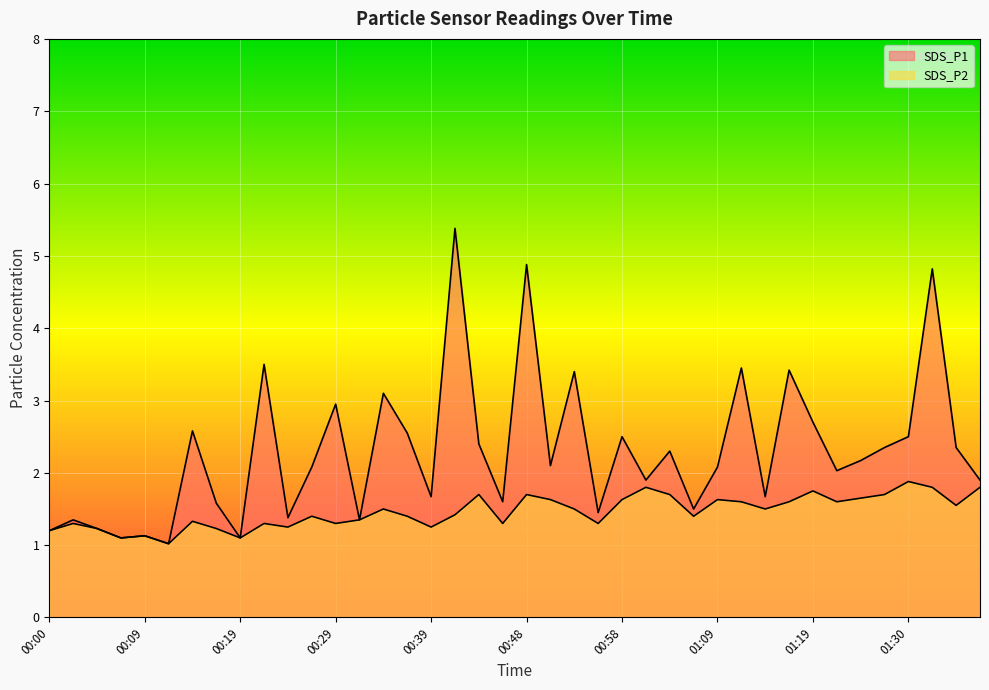

At which label is SDS_P2 closest to 1?

00:12